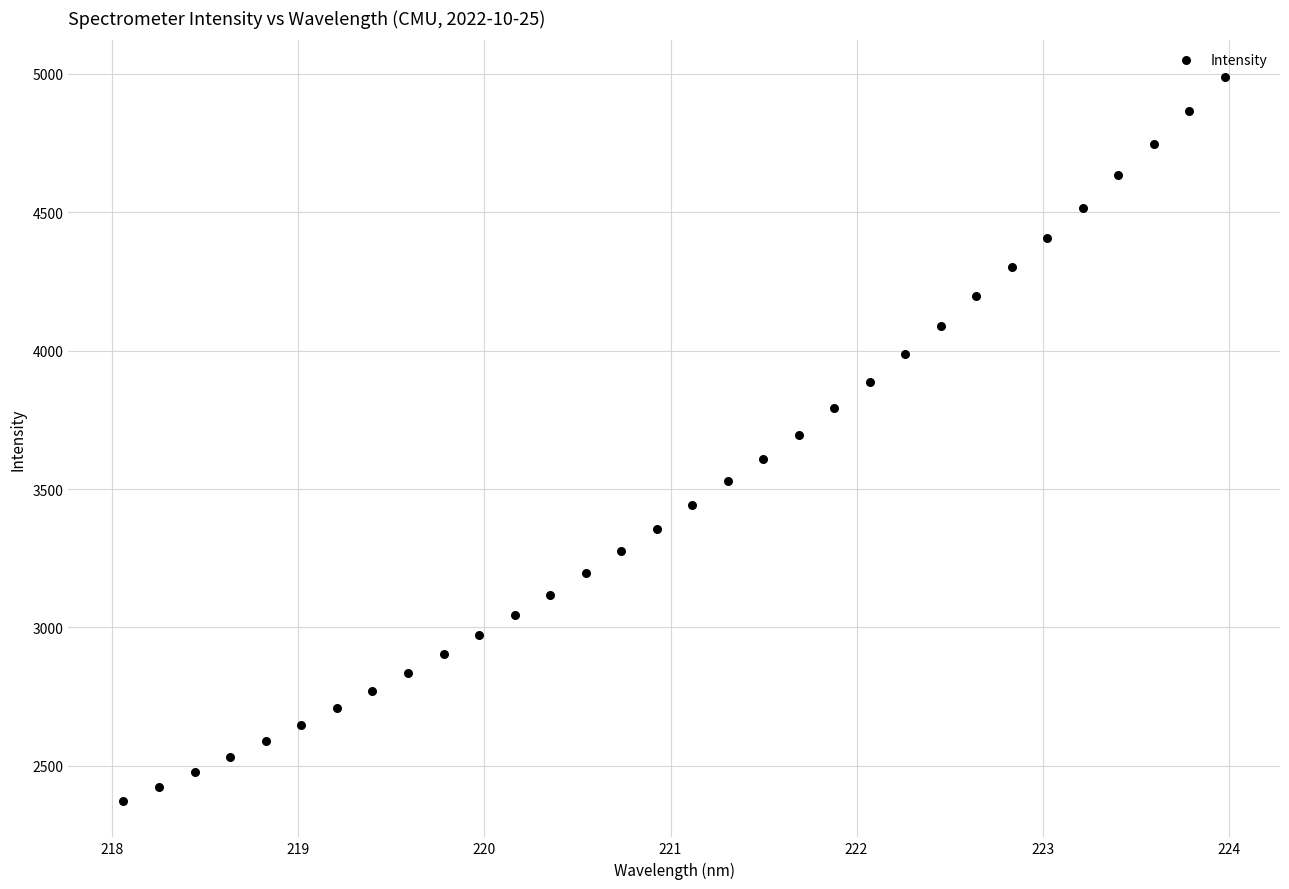

What is the range of Y values (max minus min)?

2618.0